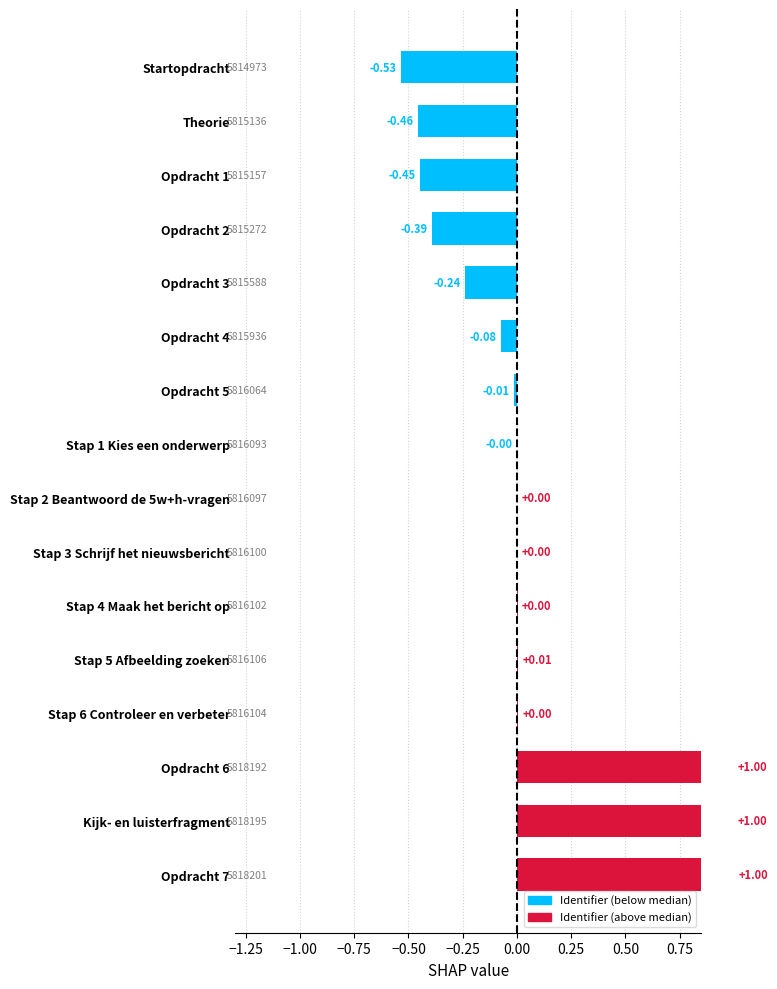

Rank the categories by value from lowest to highest.

Startopdracht, Theorie, Opdracht 1, Opdracht 2, Opdracht 3, Opdracht 4, Opdracht 5, Stap 1 Kies een onderwerp, Stap 2 Beantwoord de 5w+h-vragen, Stap 3 Schrijf het nieuwsbericht, Stap 4 Maak het bericht op, Stap 6 Controleer en verbeter, Stap 5 Afbeelding zoeken, Opdracht 6, Kijk- en luisterfragment, Opdracht 7